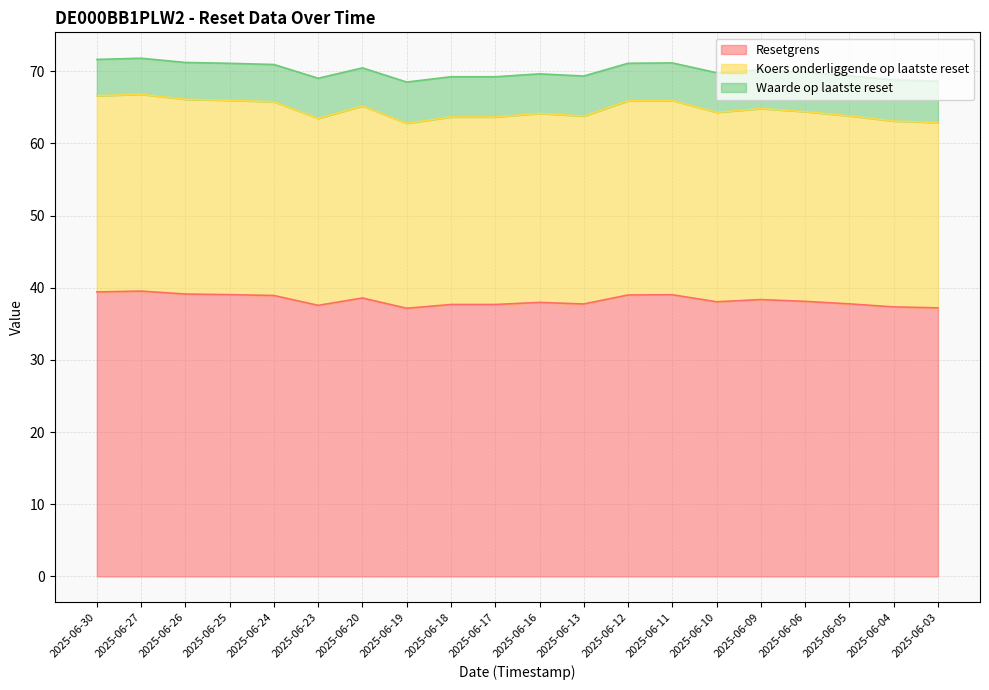

What is the total value across all series at 2025-06-16?

69.6